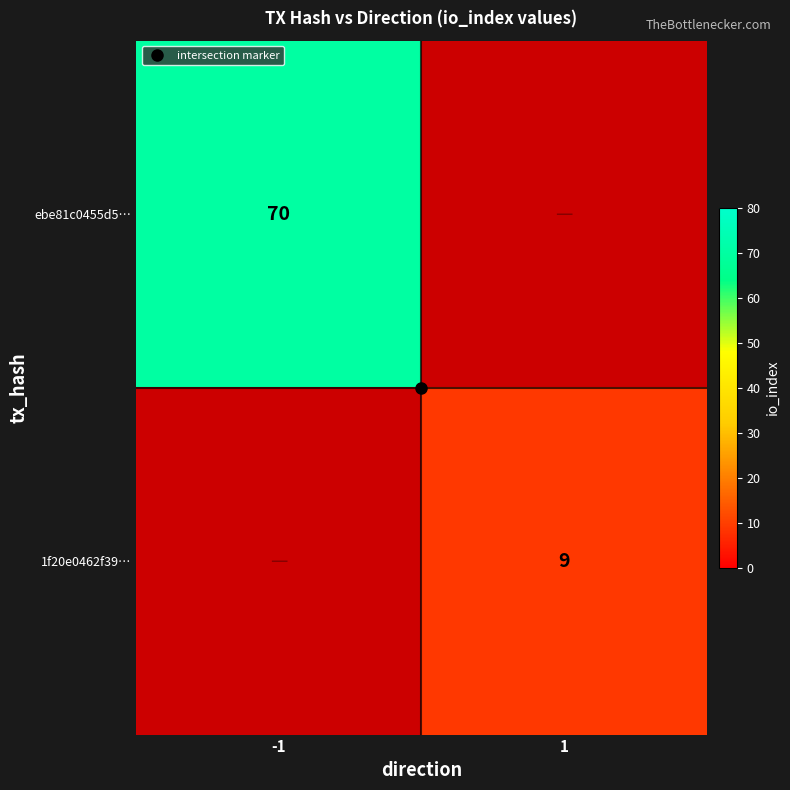

How many positive values does the 1f20e0462f39… series have?

1